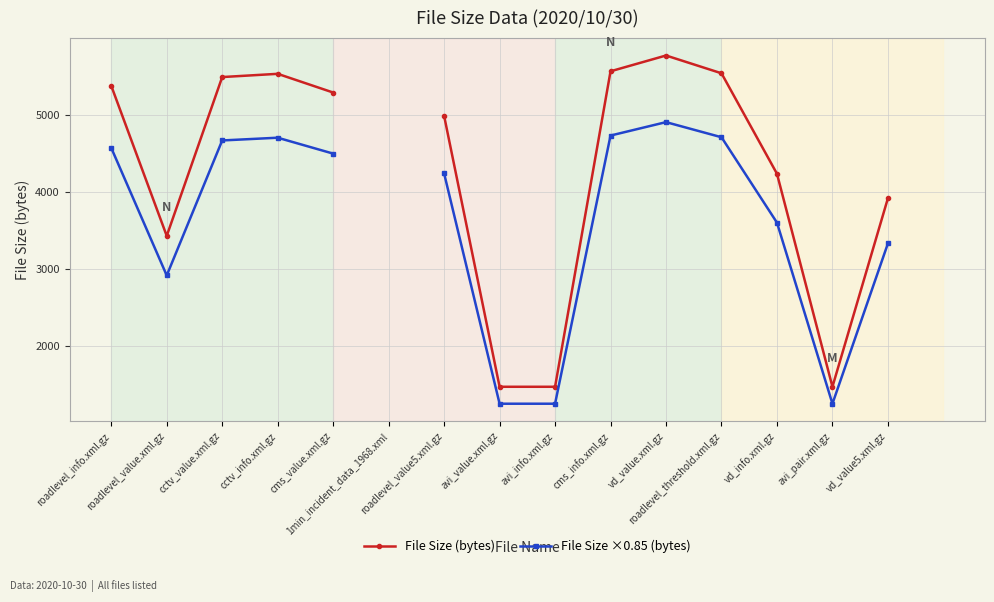

What is the total value across all series at cctv_value.xml.gz?

10156.5